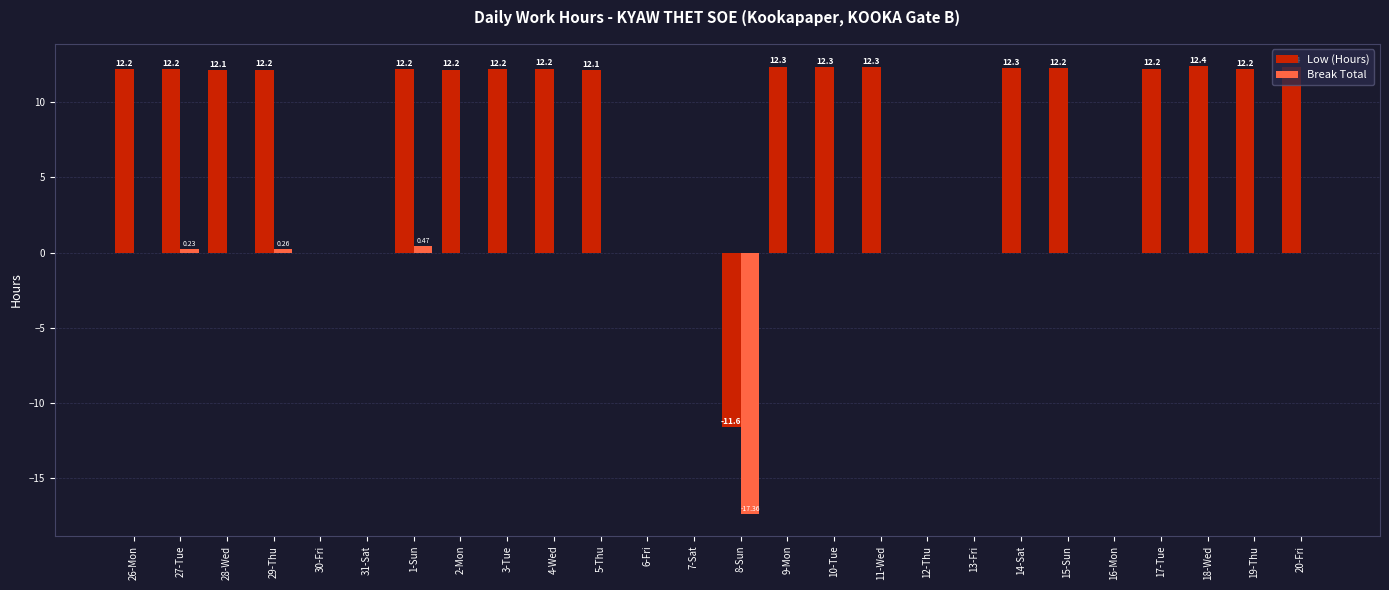

What is the average value of the Low (Hours) series?

8.0